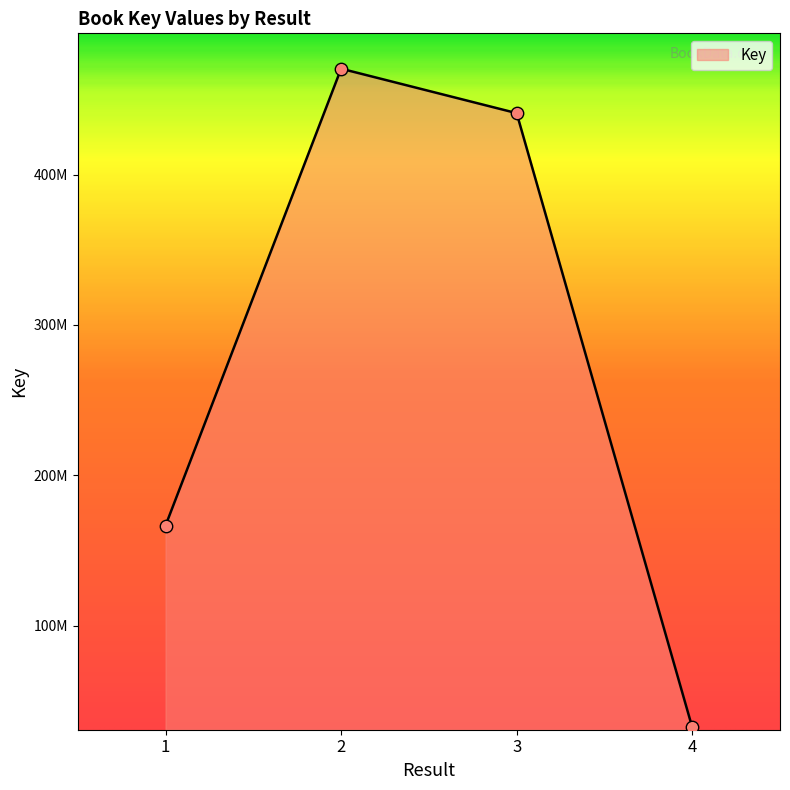

Does the chart have visible grid lines?

No